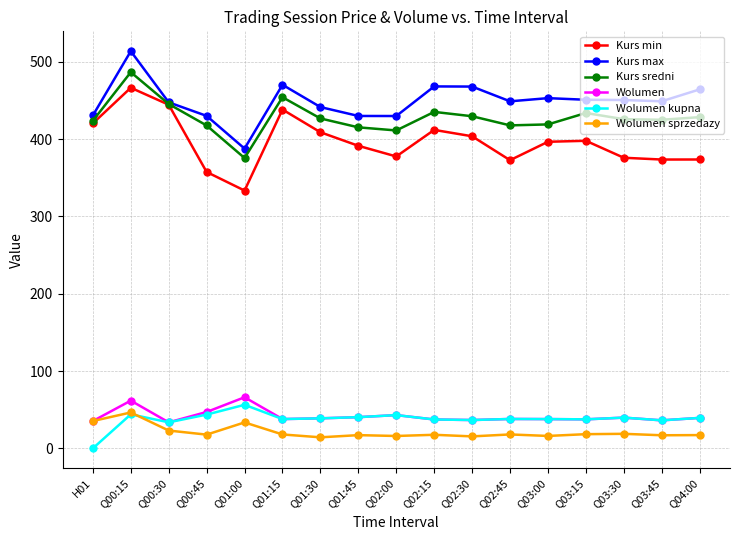

True or false: Wolumen and Kurs min cross at least once.

False